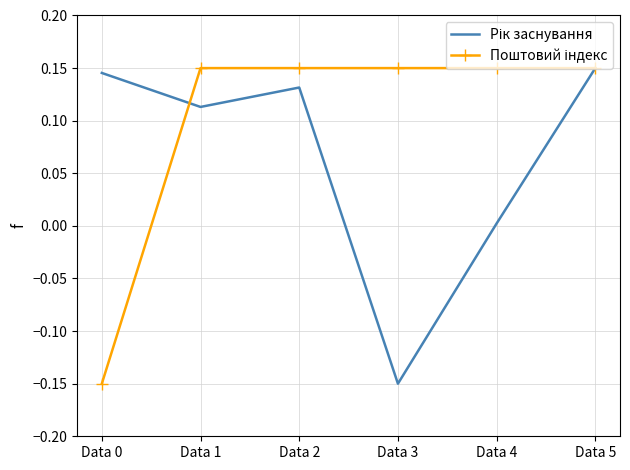

What is the spread (max minus min) of values at Data 3?

0.3